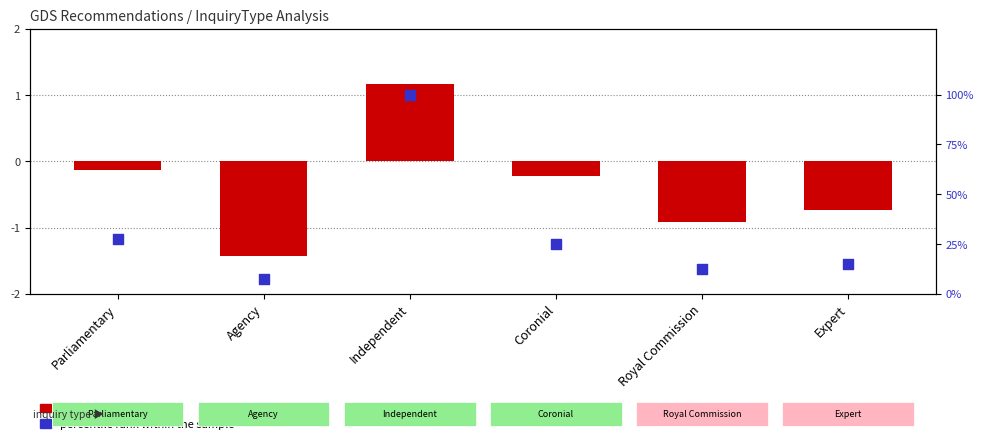

Which series reaches the maximum Y coordinate?

percentile rank within sample